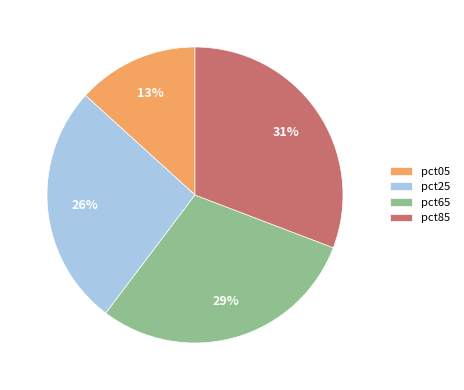

Does pct05 represent more than half of the total?

No